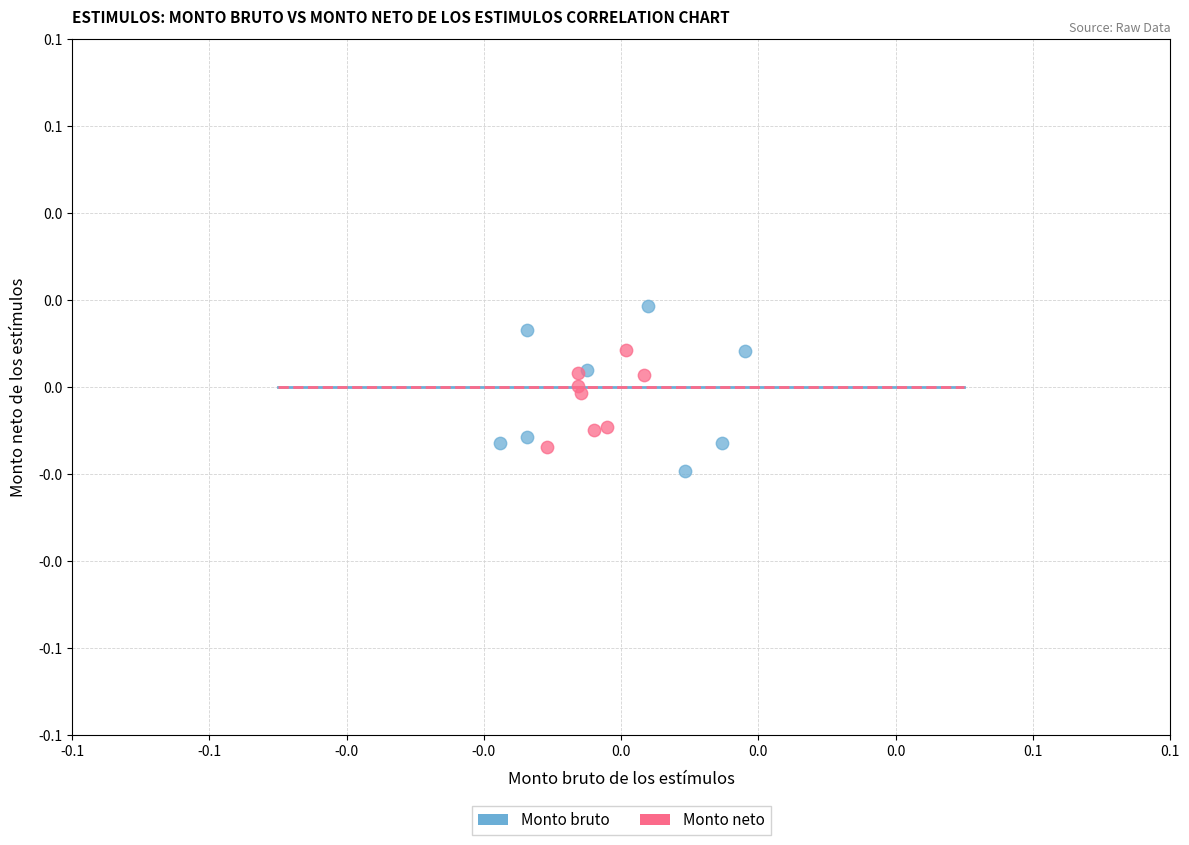

Which series reaches the maximum Y coordinate?

Monto bruto